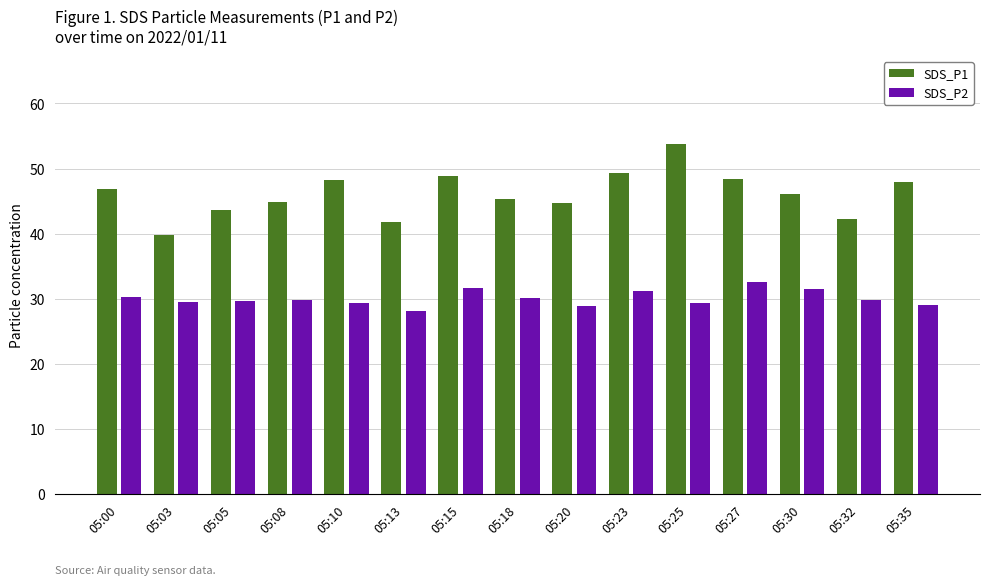

Does the chart contain stacked bars?

No